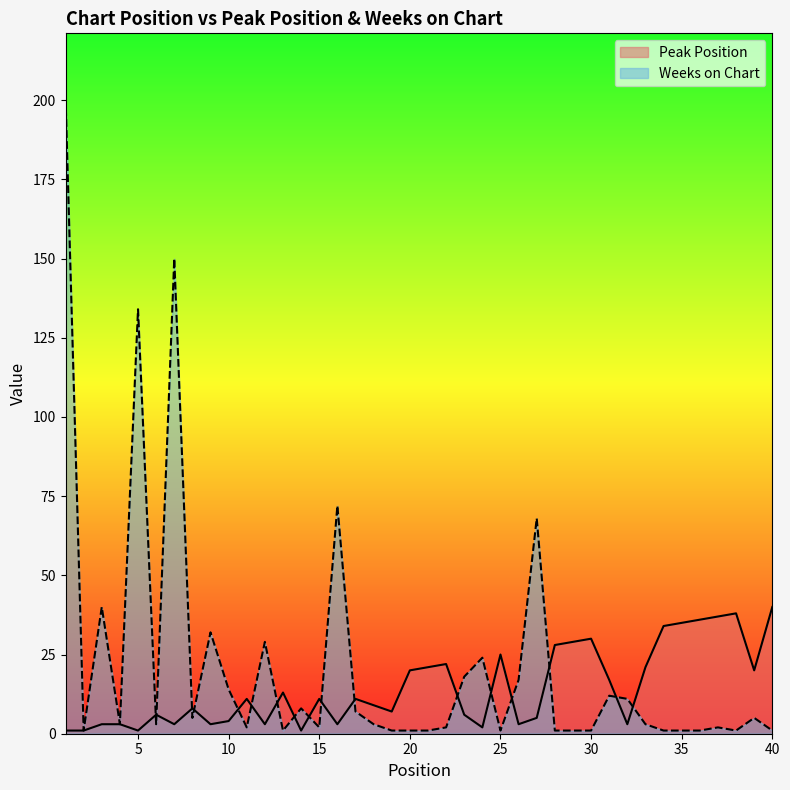

List the series in order of their overall mean, highest first.

Weeks on Chart, Peak Position